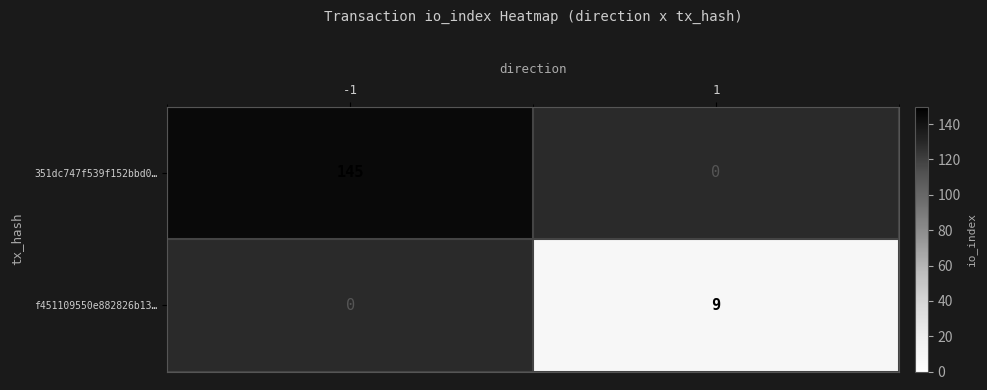

The value of f451109550e882826b13… at 1 is 2. True or false?

False